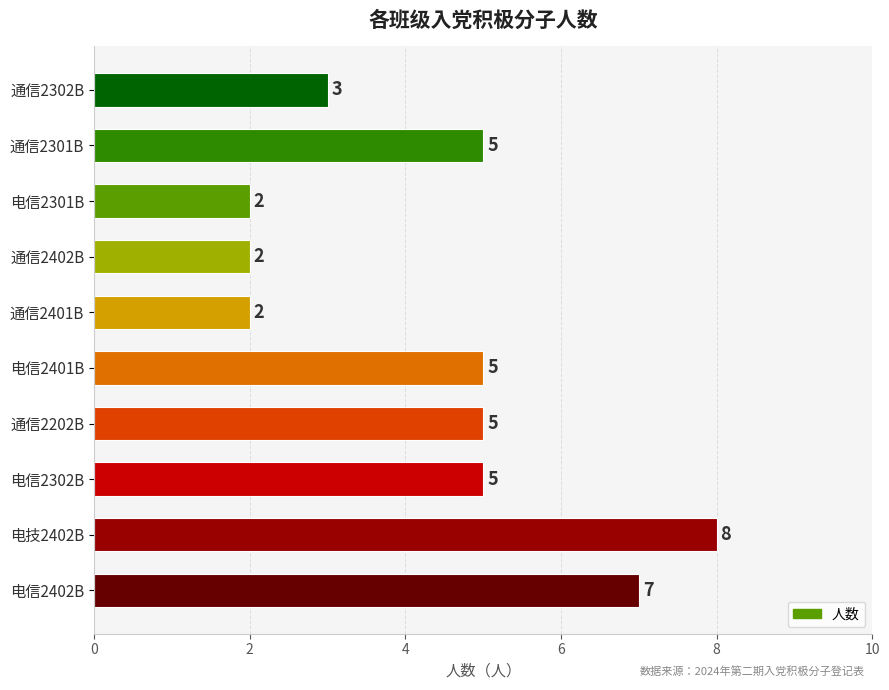

True or false: the data shows 2 at 通信2401B.

True